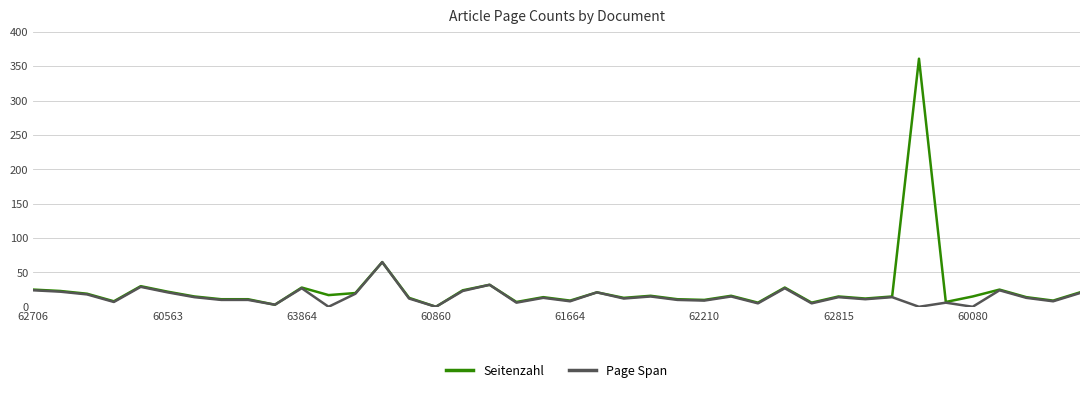

Rank the series by their average value, from lowest to highest.

Page Span, Seitenzahl